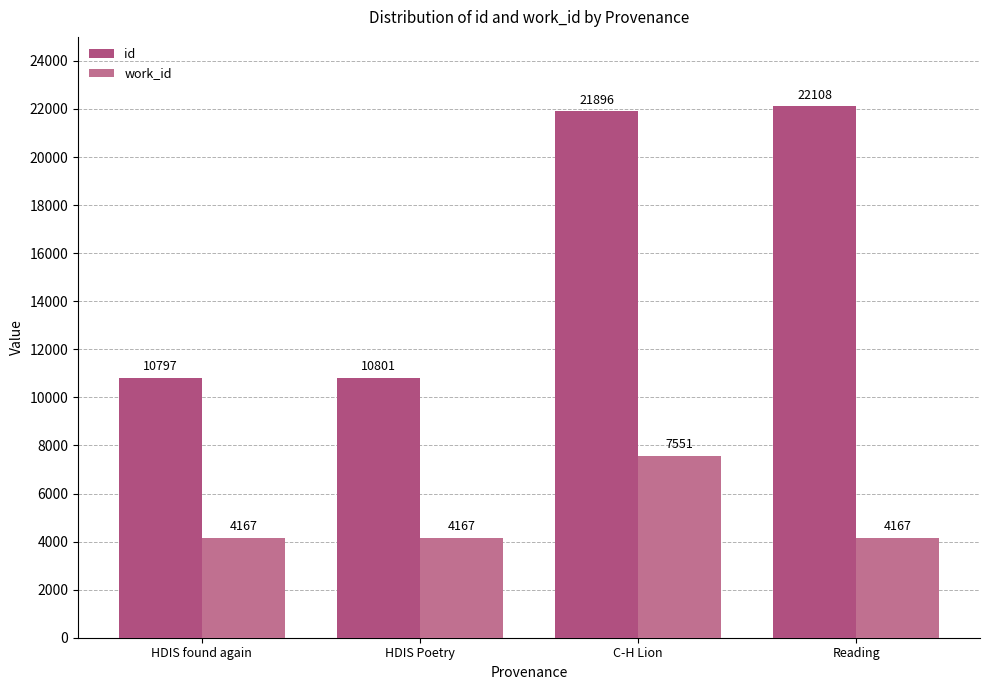

Which series changed the most between HDIS found again and C-H Lion?

id